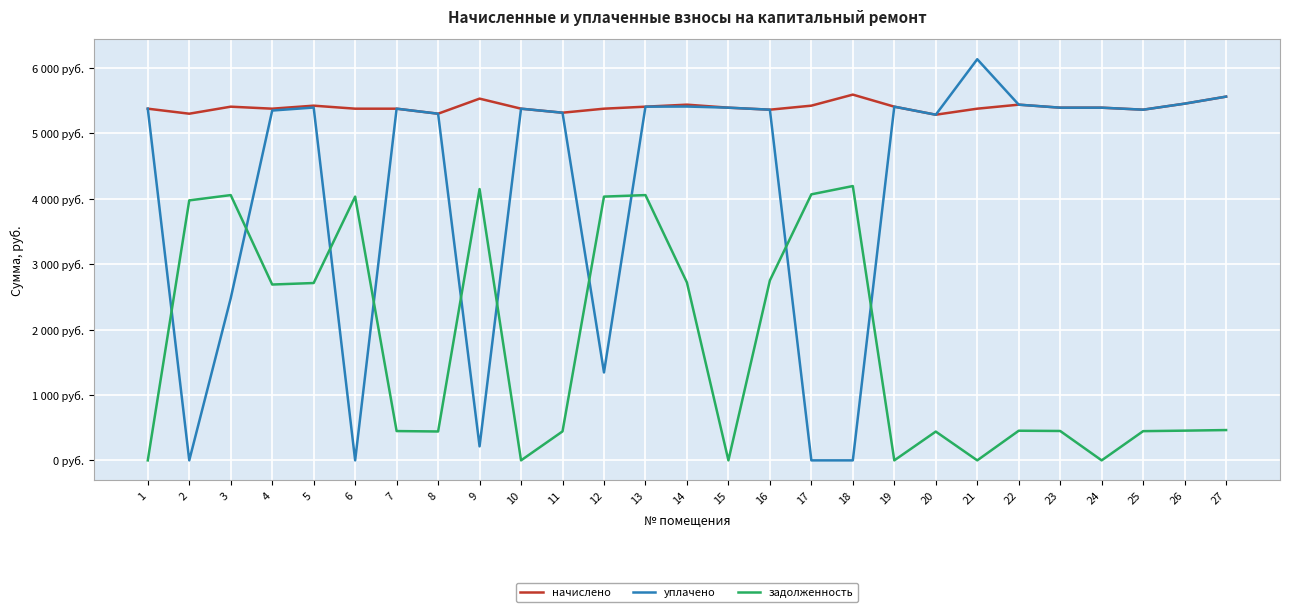

What is the total value across all series at 3?

11939.8